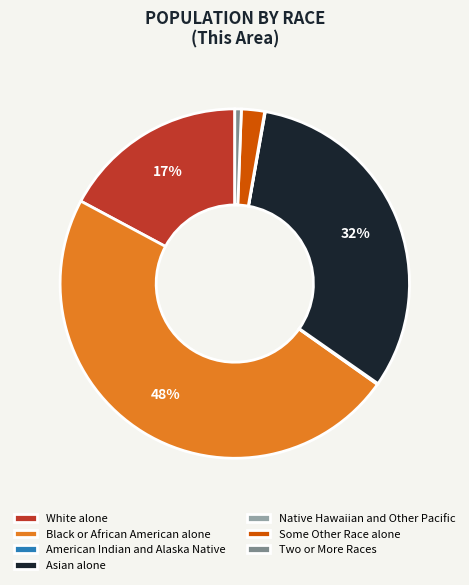

Does Some Other Race alone account for over 50% of the chart?

No